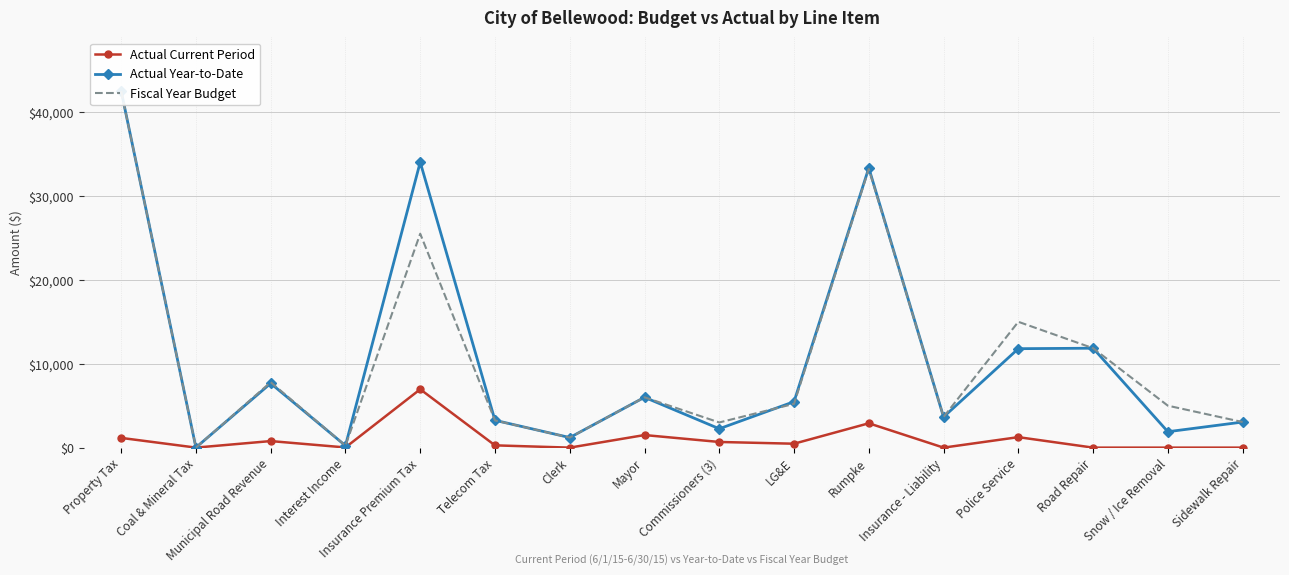

How many times do Actual Current Period and Fiscal Year Budget cross each other?

2